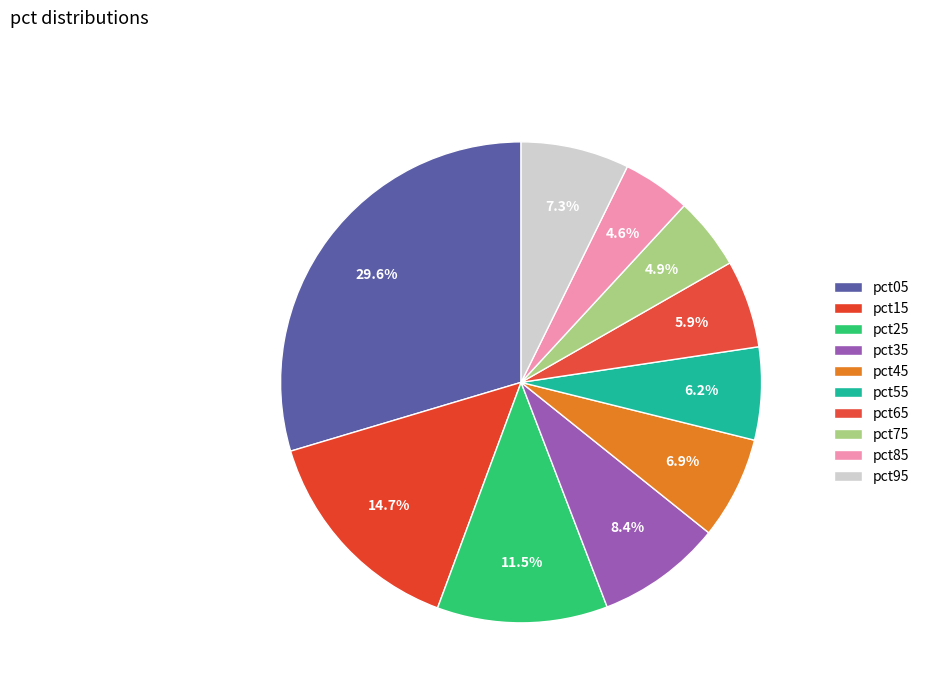

Which slice is the largest?

pct05